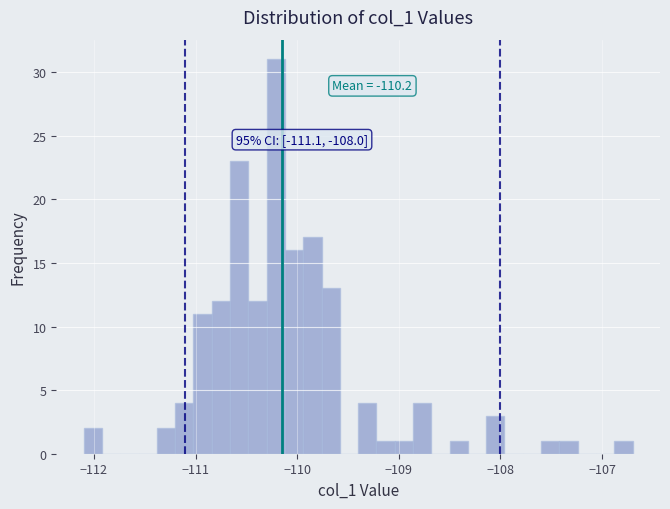

Around what value on the x-axis is the tallest bar? Give the approximate position of its centre, as read against the axis.

-110.2